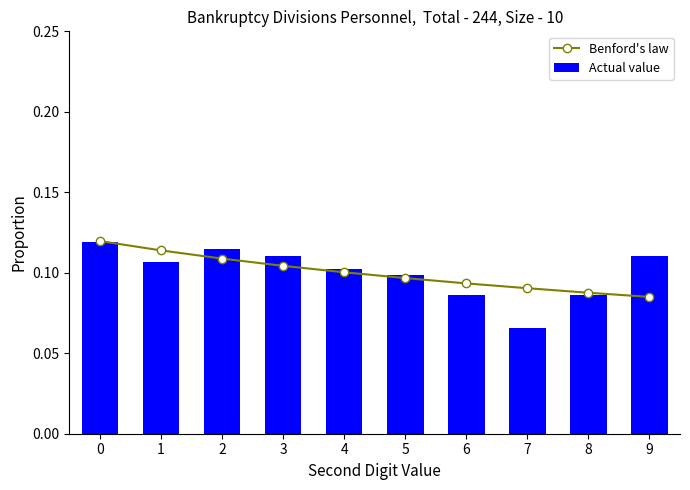

How many Benford's law values are between 0 and 1?

10